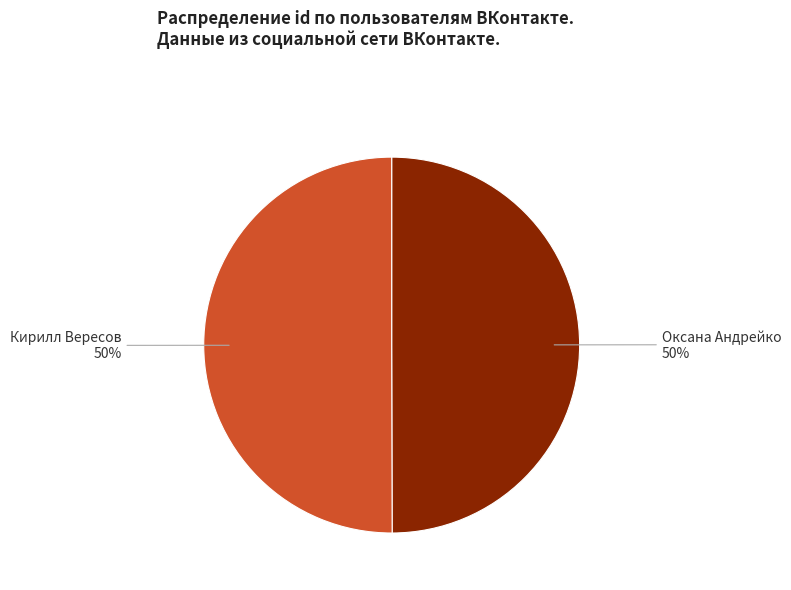

To the nearest percent, what is the average slice percentage?

50%